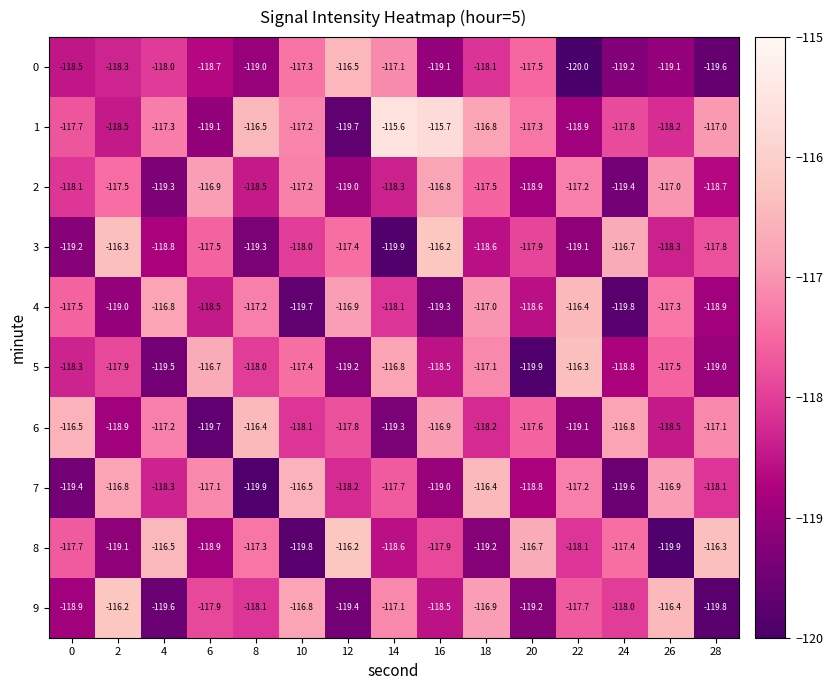

What is the spread (max minus min) of values at 8?

3.5